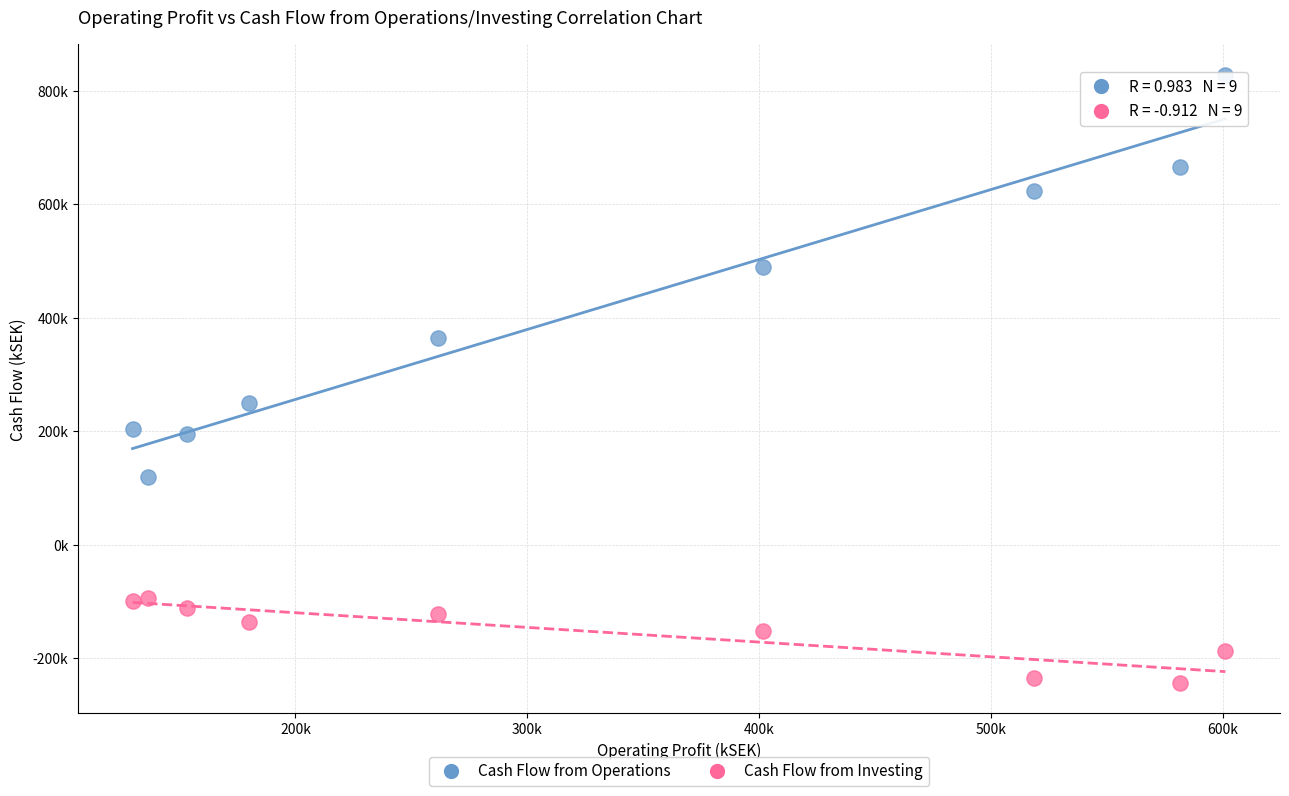

What are all the series names shown in the legend?

Cash Flow from Operations, Cash Flow from Investing